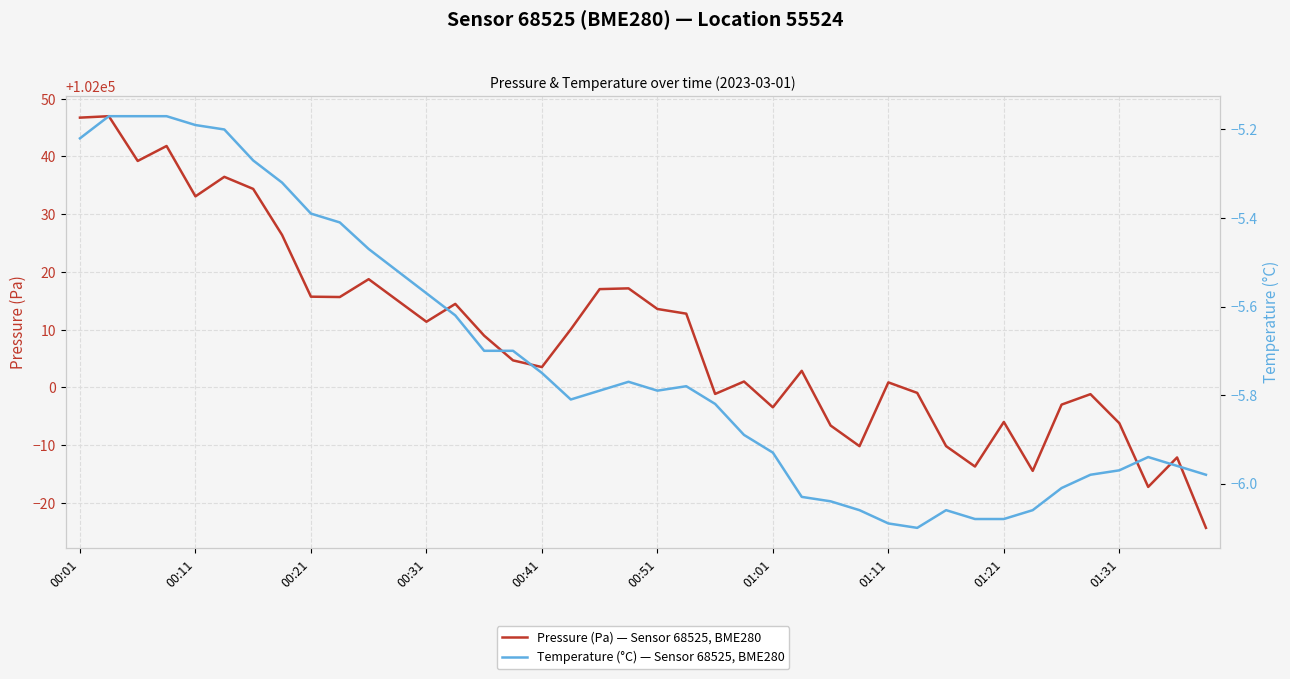

How many values in the Pressure (Pa) — Sensor 68525, BME280 series are below 102008?

20